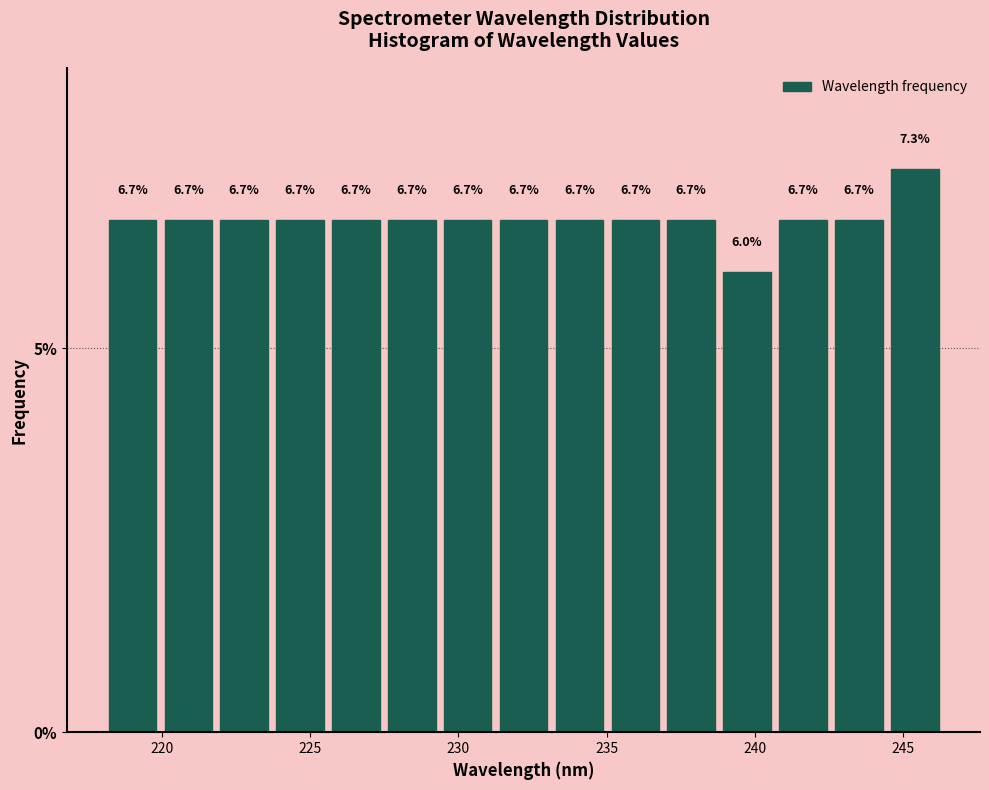

Read against the x-axis, roughly where is the centre of the tallest bar?

245.5